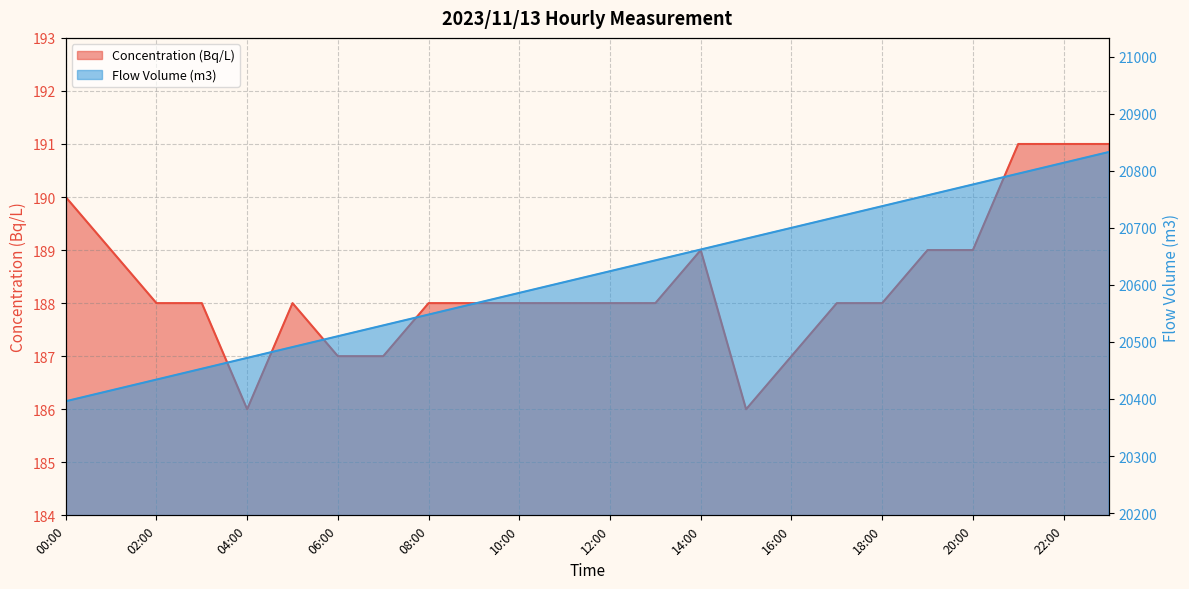

The value of Concentration (Bq/L) at 01:00 is 328. True or false?

False